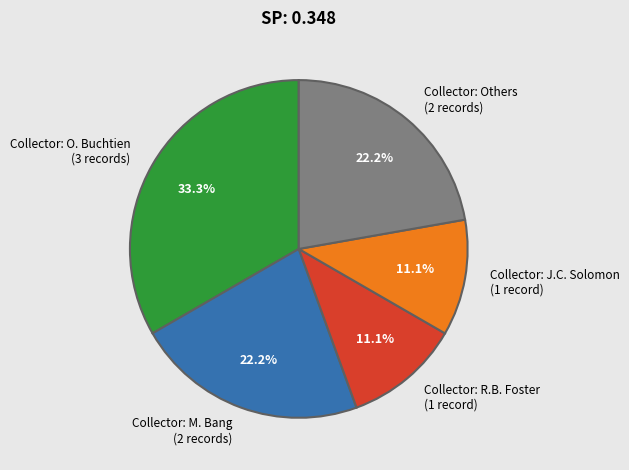

Is the sum of Collector: M. Bang (2 records) and Collector: Others (2 records) greater than half?

No